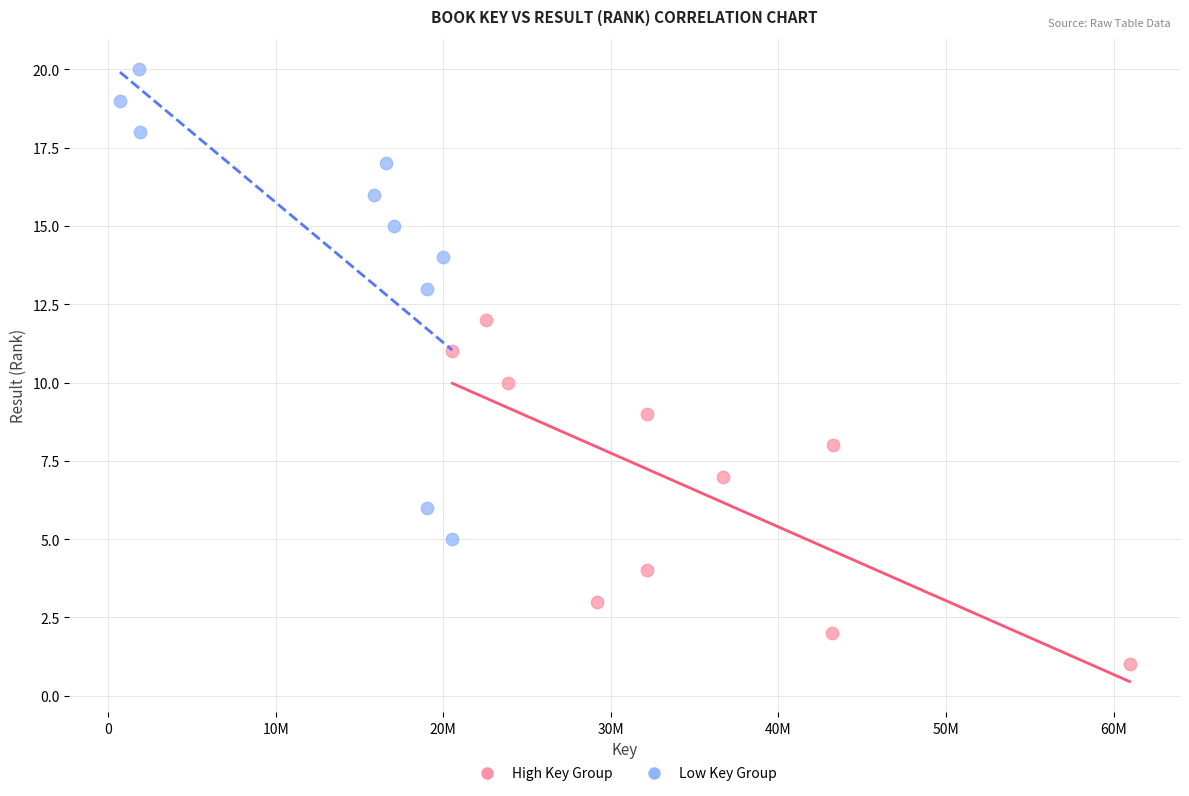

Which series has the widest spread of Y values?

Low Key Group